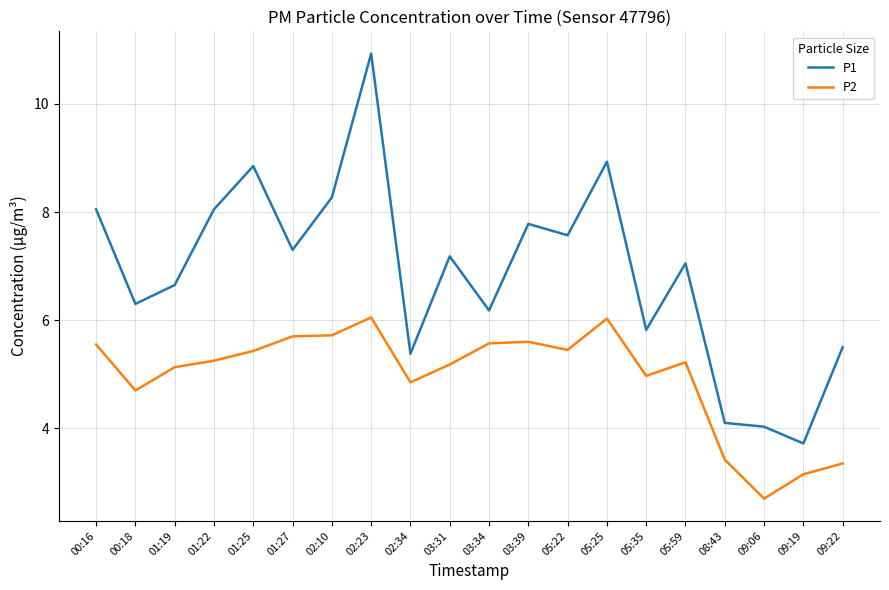

What is the difference between the P1 values at 05:22 and 05:59?

0.5